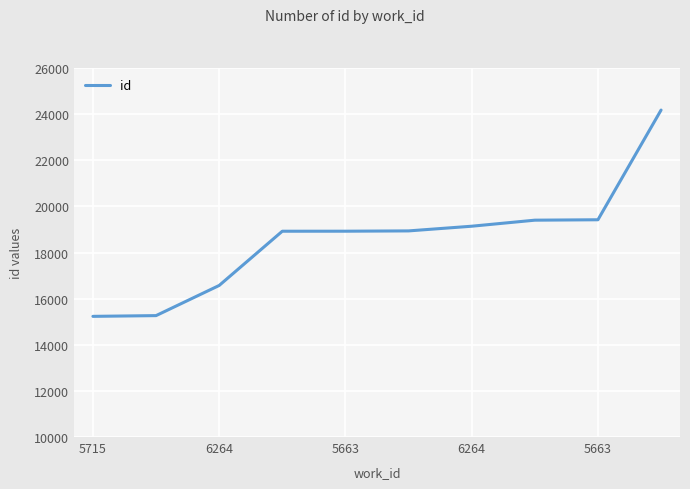

What is the smallest value displayed?

15232